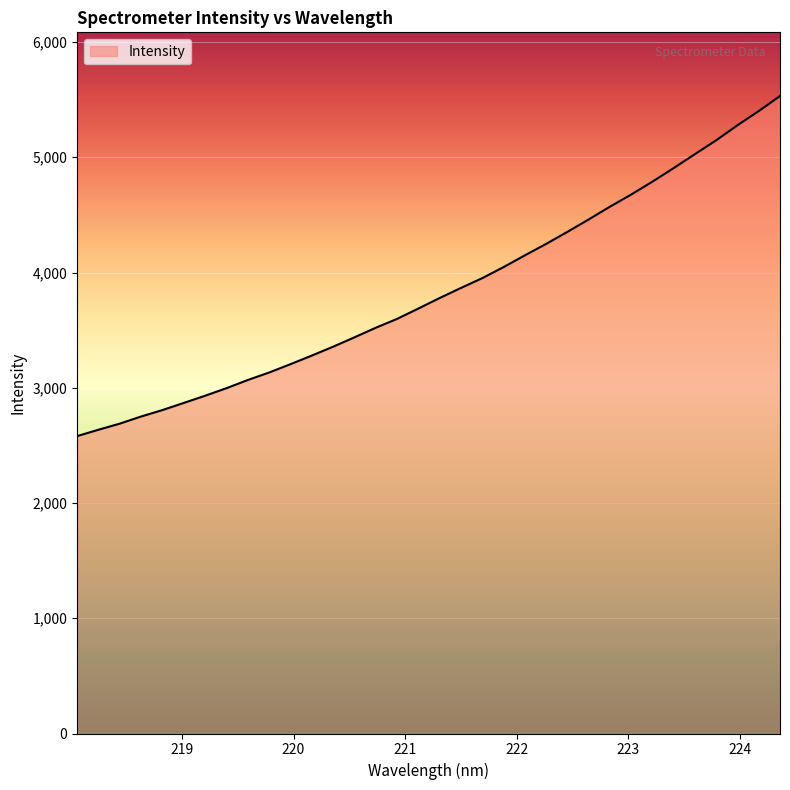

What is the smallest value displayed?

2580.5